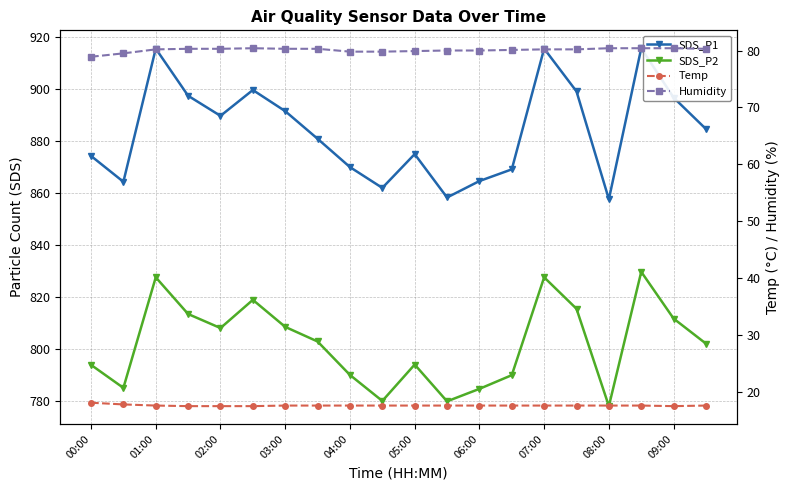

Which series has the widest spread of values?

SDS_P1